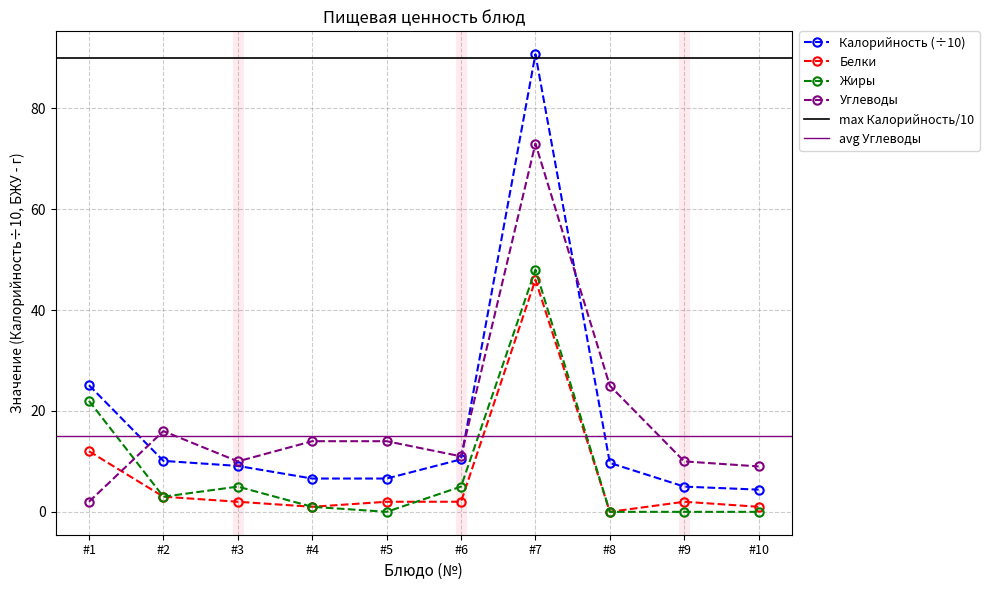

What is the value of the Белки point at the 7th from the left?

46.0